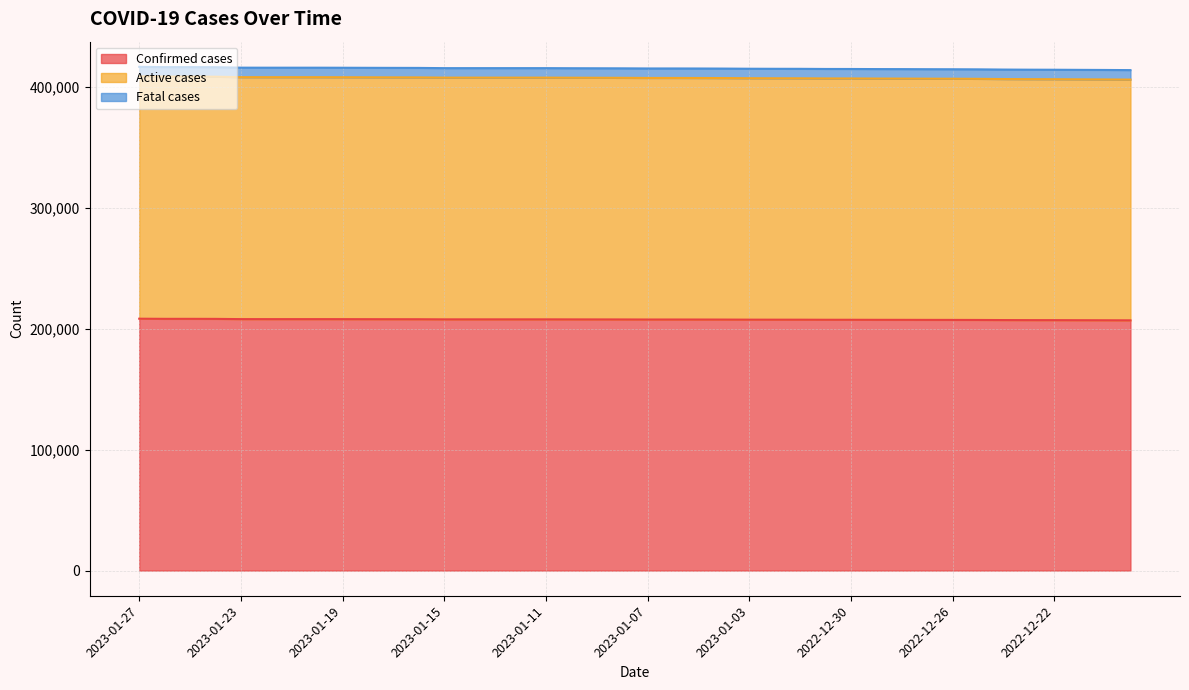

What is the highest value of the Confirmed cases series?

208432